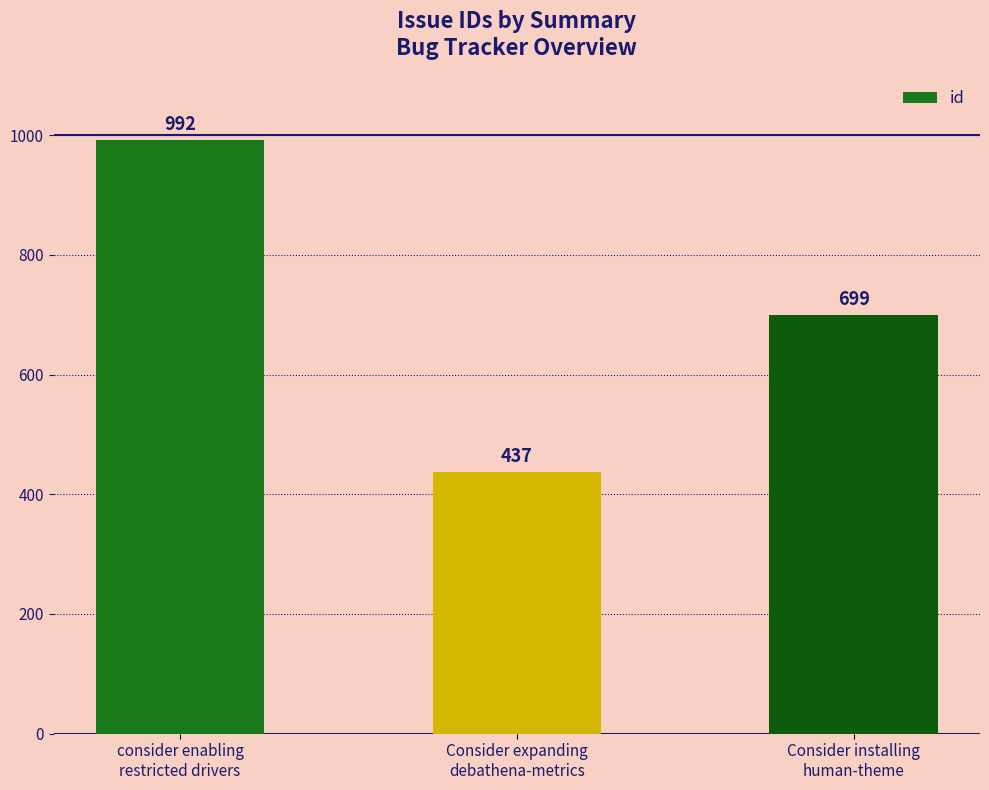

How many distinct data groups are displayed?

1